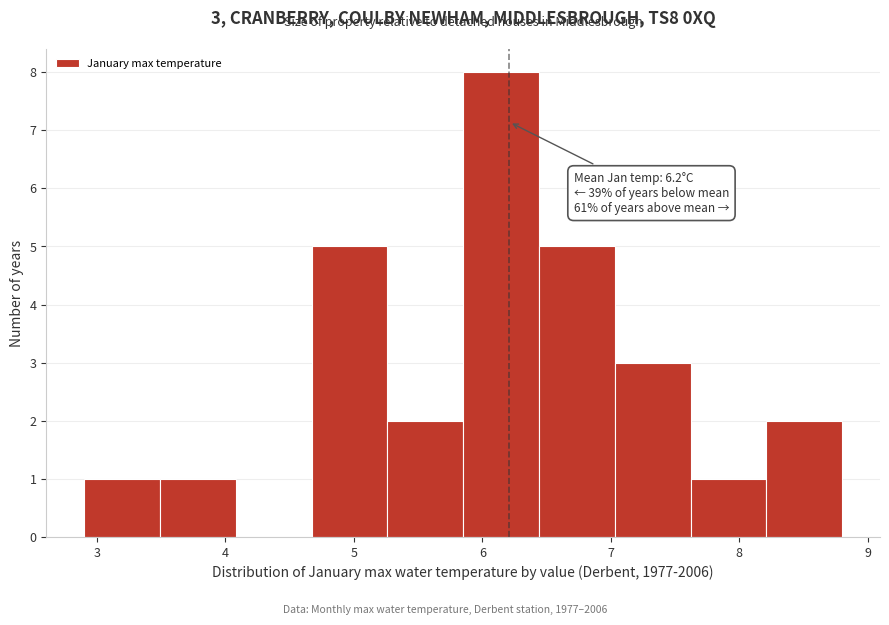

Over which range of the x-axis is the bar tallest?

5.85 to 6.44